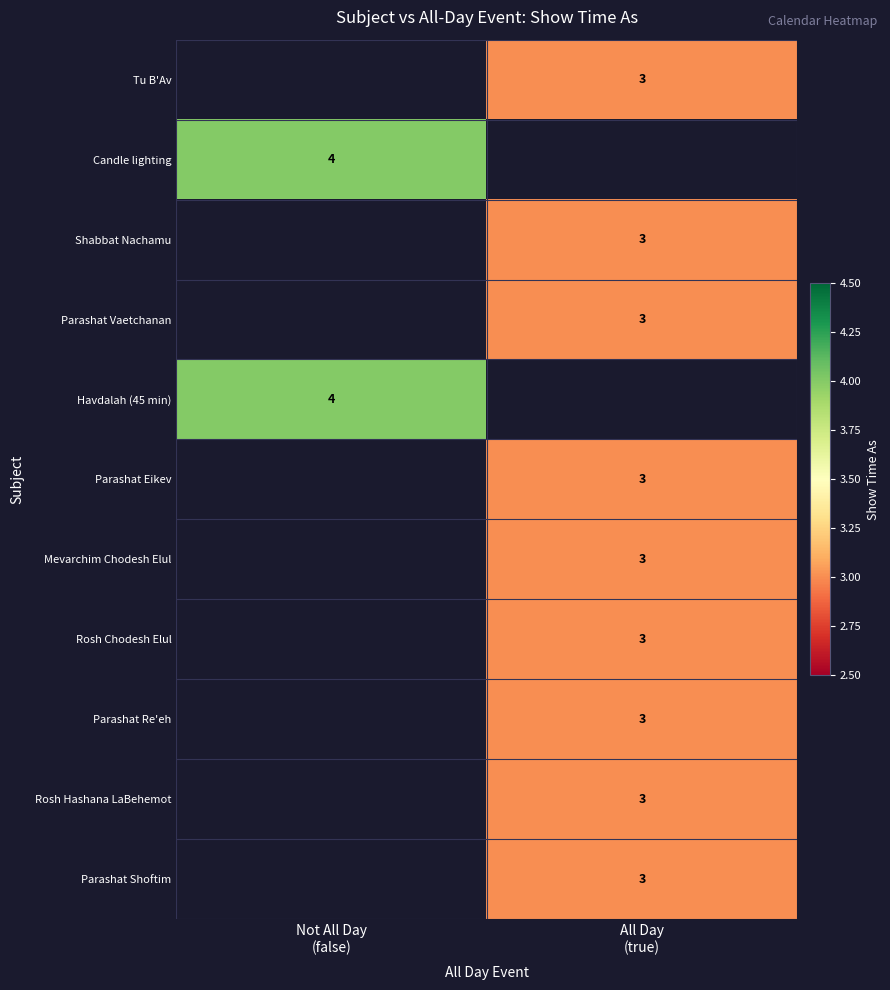

How many data points does each series have?

2